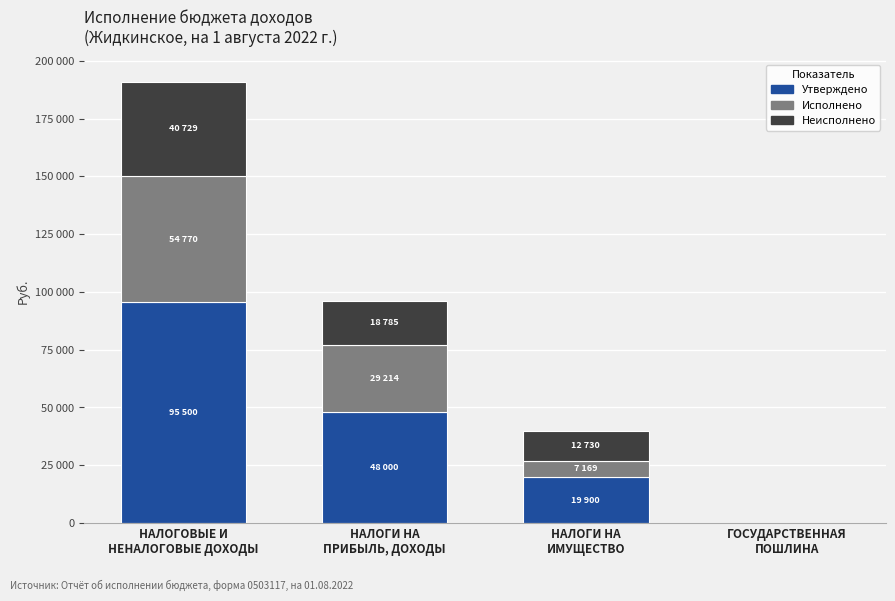

Are the bars grouped side by side (vs. stacked)?

No